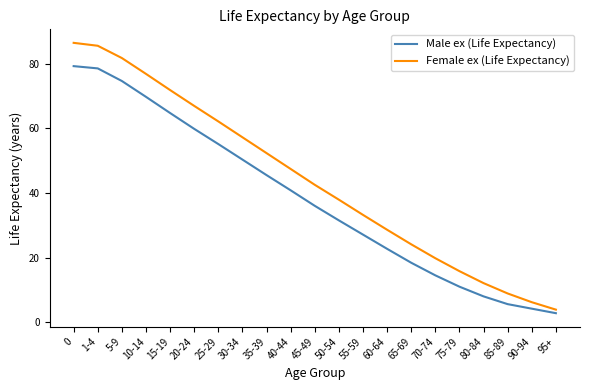

What is the difference between the maximum and minimum values in the Female ex (Life Expectancy) series?

82.5